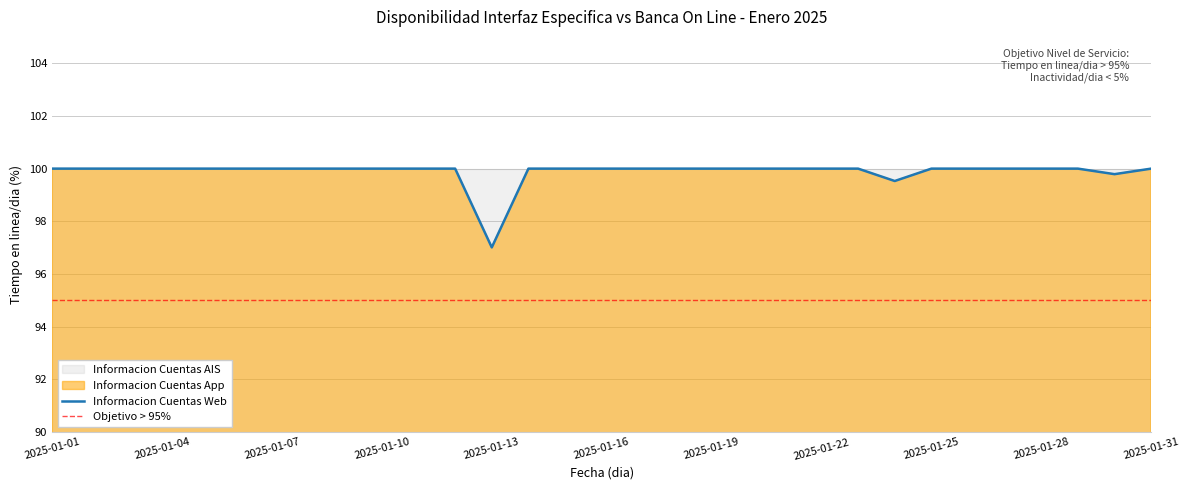

True or false: Informacion Cuentas Web has more than 2 points higher than both neighbors.

False